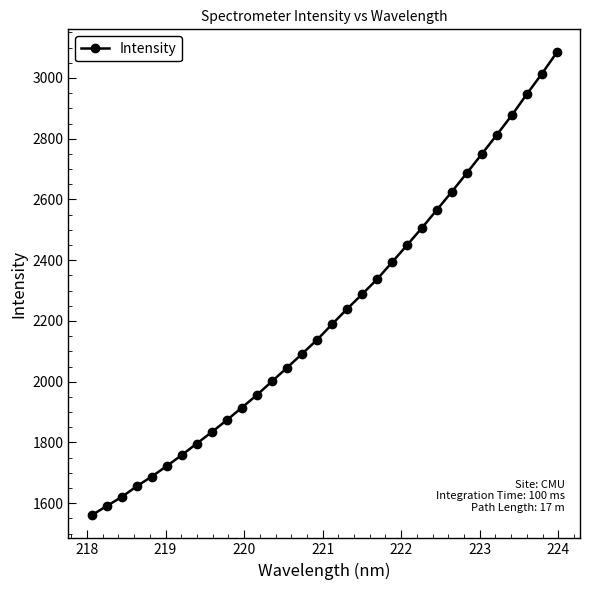

What is the value of the 19th point from the left?

2287.2